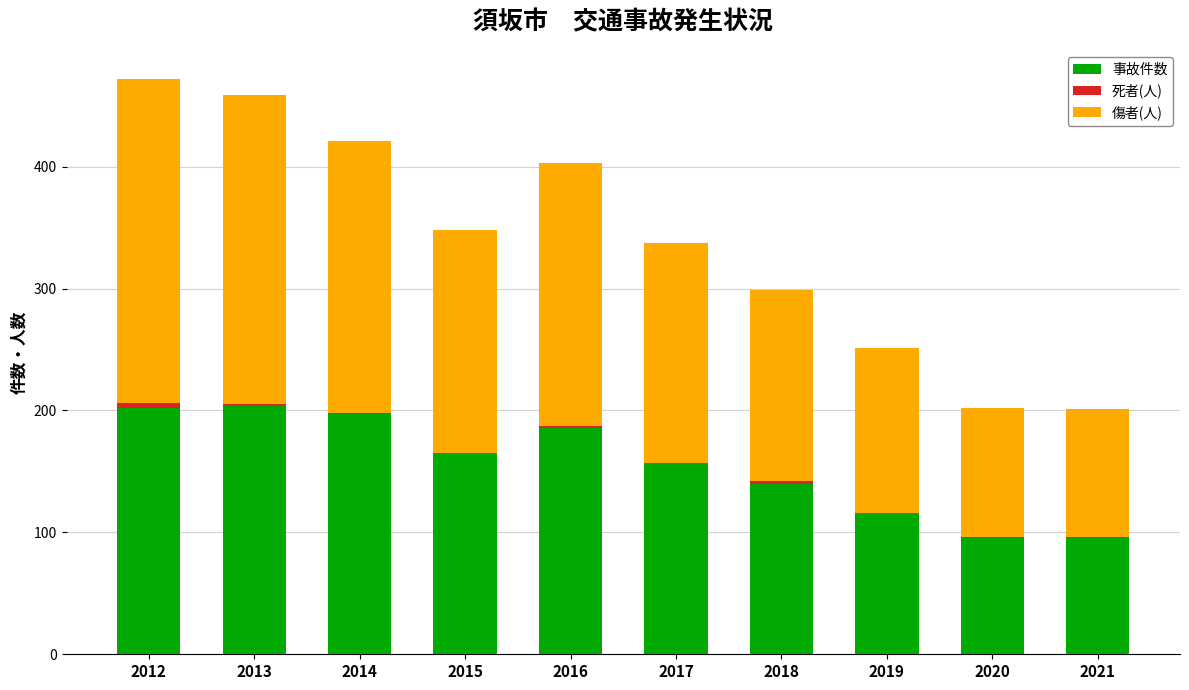

The value of 事故件数 at 2020 is 95. True or false?

True